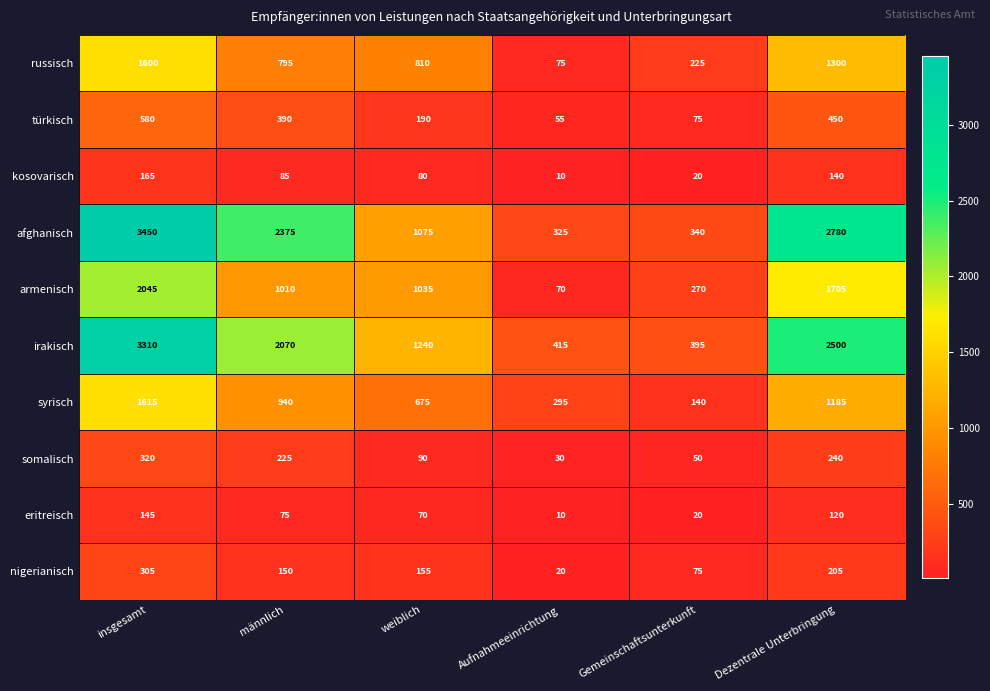

Rank the categories by kosovarisch value from lowest to highest.

Aufnahmeeinrichtung, Gemeinschaftsunterkunft, weiblich, männlich, Dezentrale Unterbringung, insgesamt